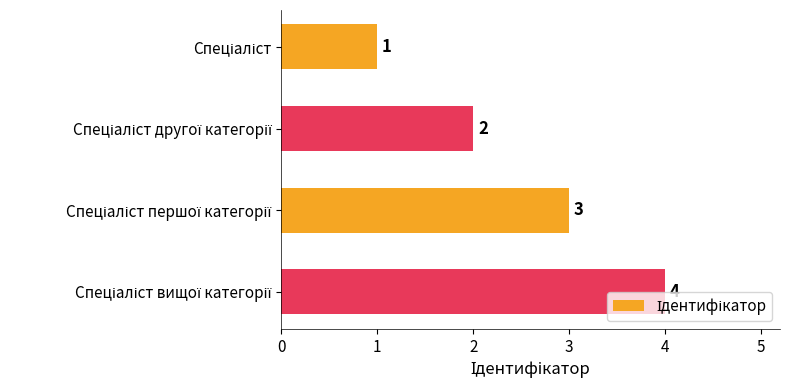

What is the difference between the maximum and minimum values?

3